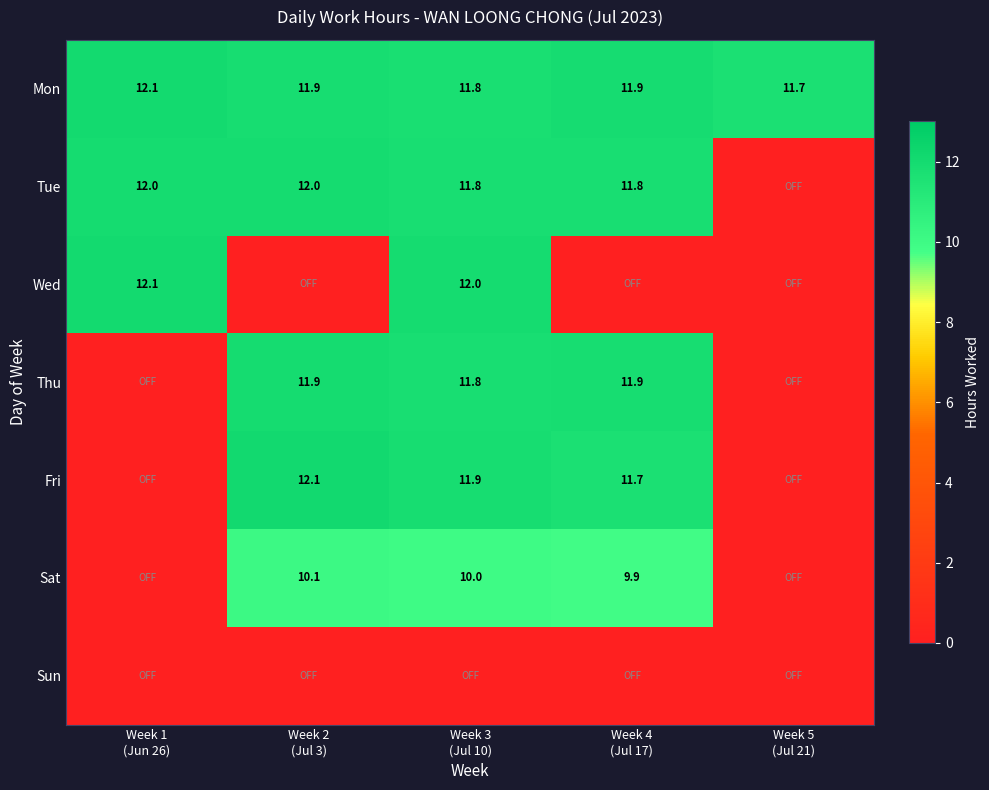

What is the highest value of the Mon series?

12.1